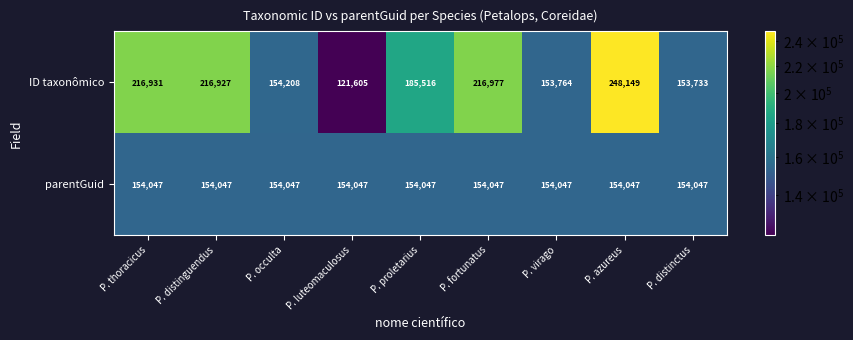

Reading left to right, transcribe all the data shown in this chart.

ID taxonômico: 216931	216927	154208	121605	185516	216977	153764	248149	153733
parentGuid: 154047	154047	154047	154047	154047	154047	154047	154047	154047